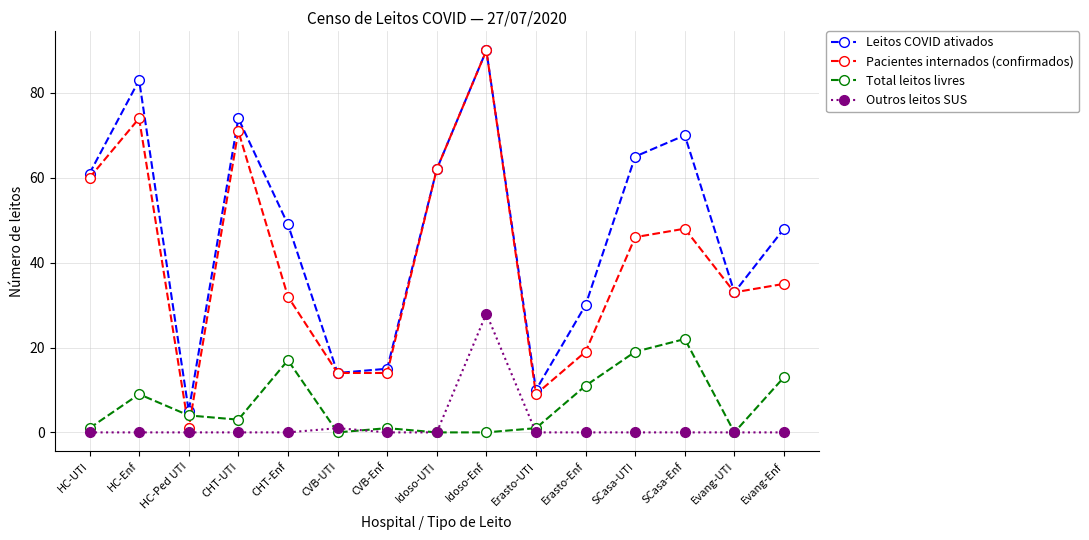

Is it true that Leitos COVID ativados equals 49 at Erasto-Enf?

False